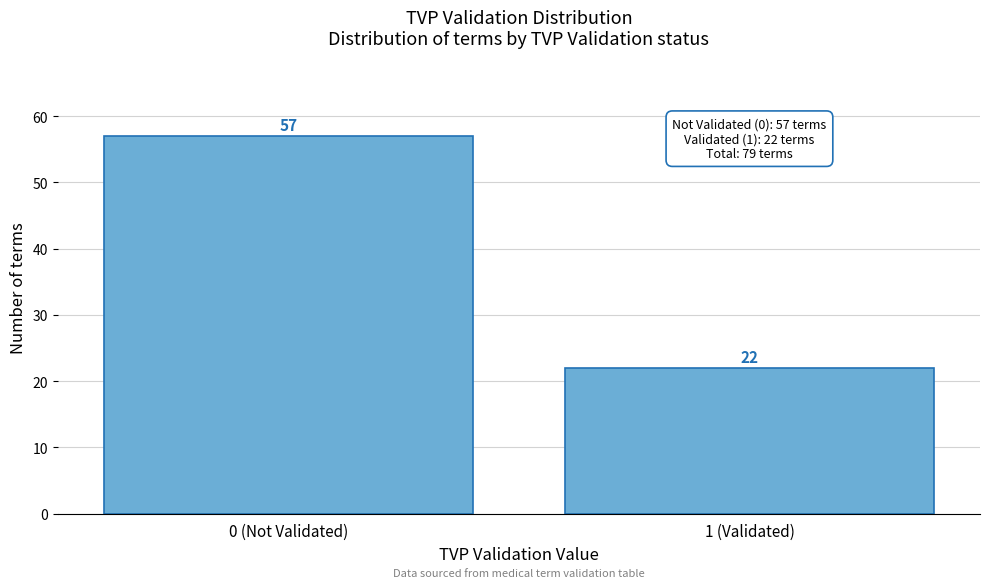

Reading left to right, extract all data points from this chart.

0 (Not Validated)=57	1 (Validated)=22